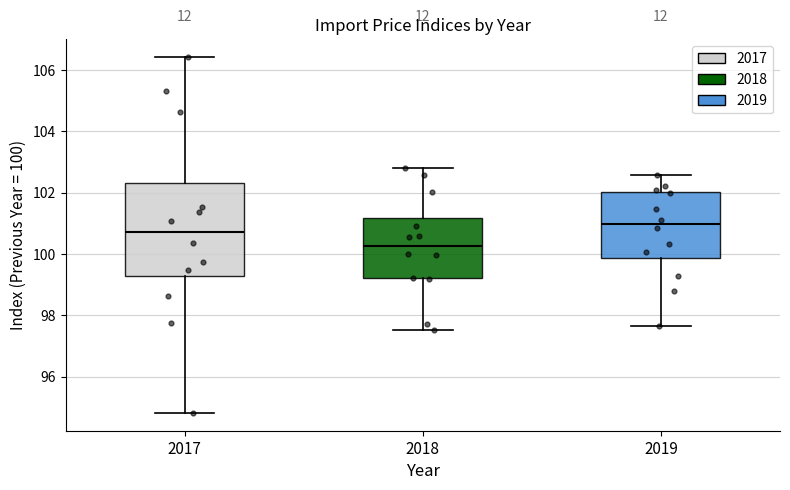

Reading left to right, read every box against the y-axis: the position of its median line, the range the box covers, and the ends of its whiskers. The values are not printed on the chart, so give them approximately, as read against the axis.

2017: median 100.8, box 99.2 to 102.2, whiskers 94.8 to 106.4
2018: median 100.2, box 99.2 to 101.2, whiskers 97.6 to 102.8
2019: median 101.0, box 99.8 to 102.0, whiskers 97.6 to 102.6